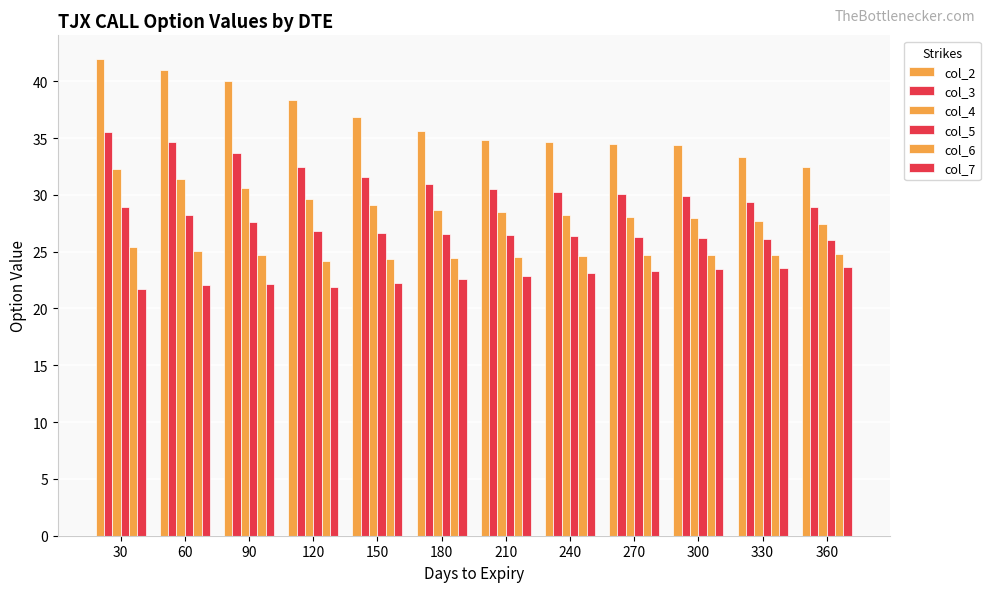

How many series are shown in this chart?

6